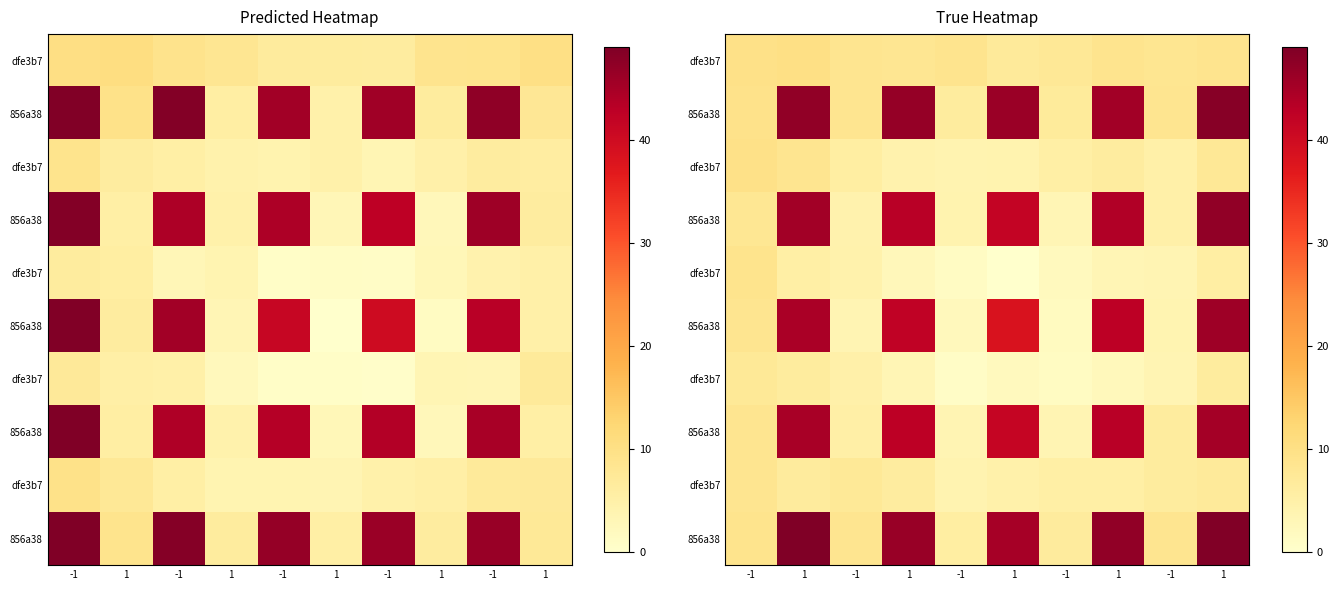

What is the total value across all series at -1?

87.4